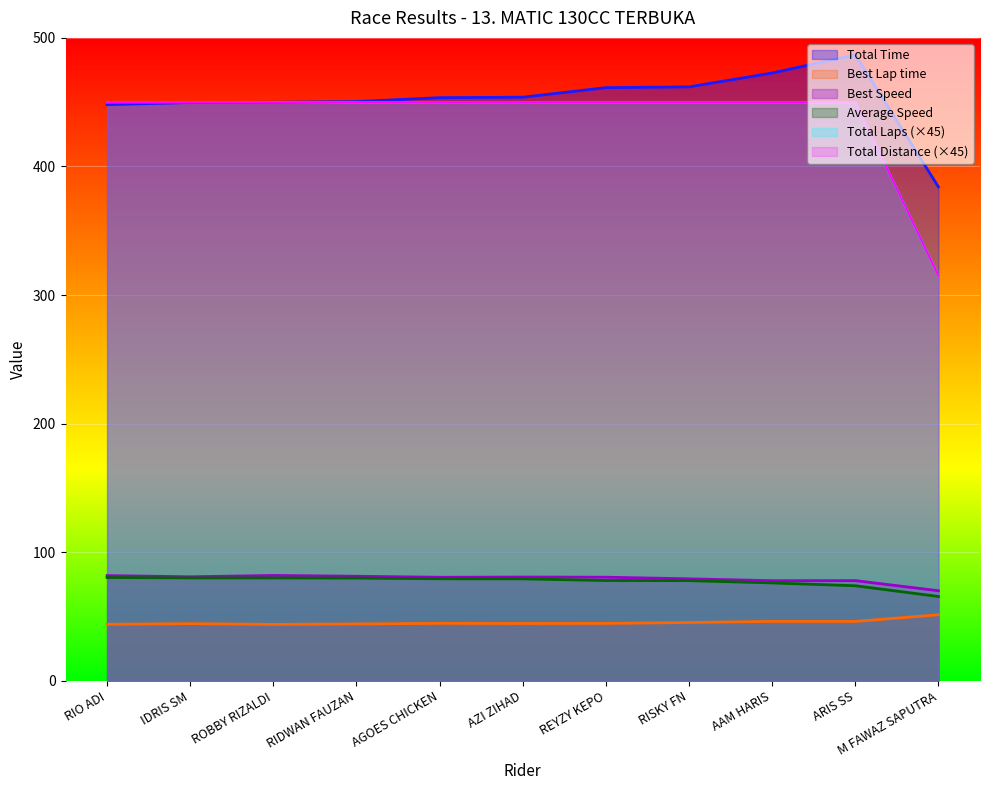

Which series has the widest spread of values?

Total Laps